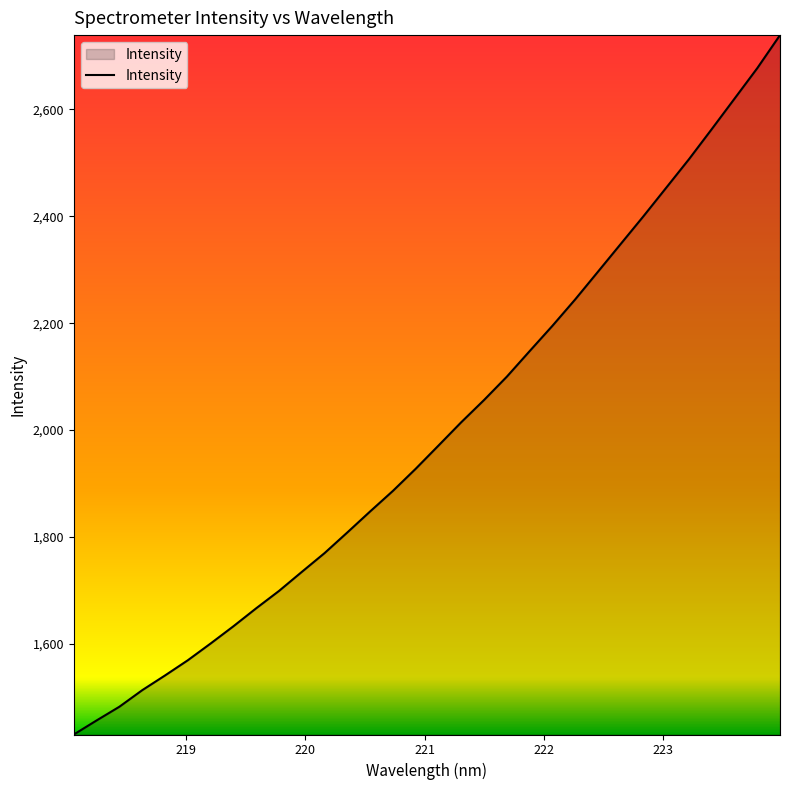

What is the minimum value shown in the chart?

1430.2